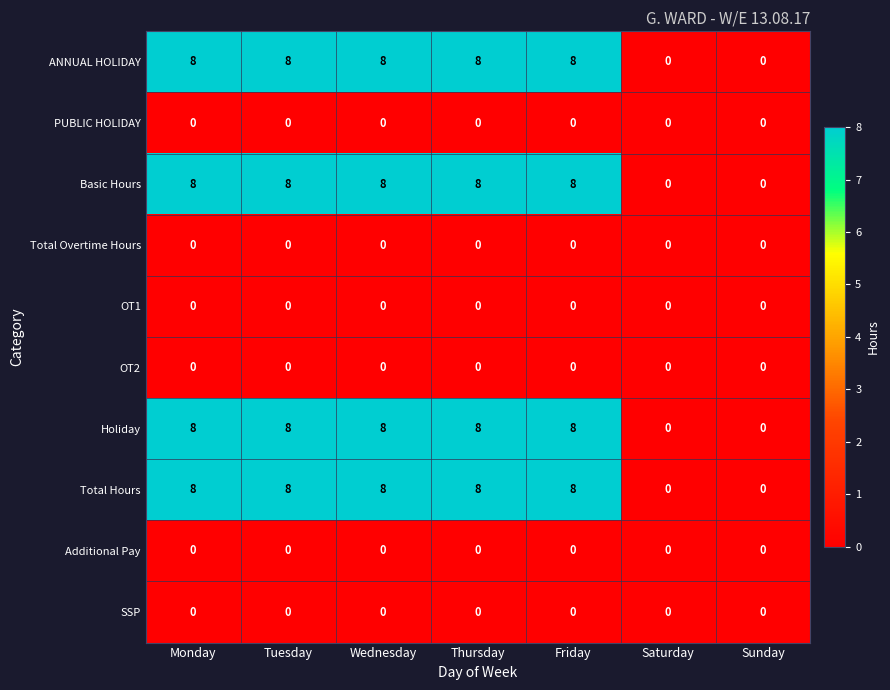

What is the difference between the highest and lowest values at Monday?

8